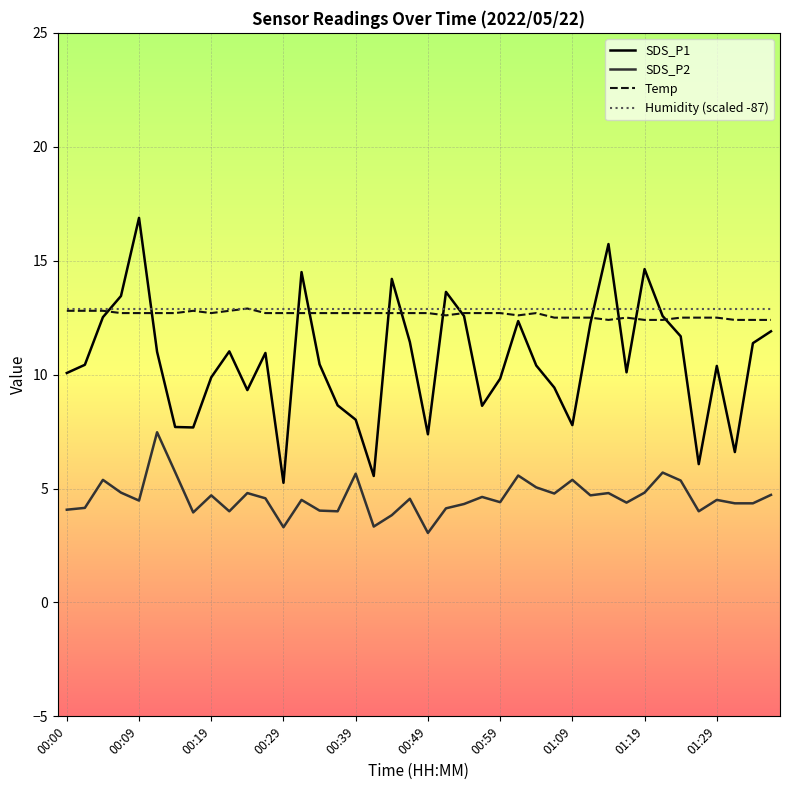

True or false: SDS_P1 and SDS_P2 cross at least once.

False